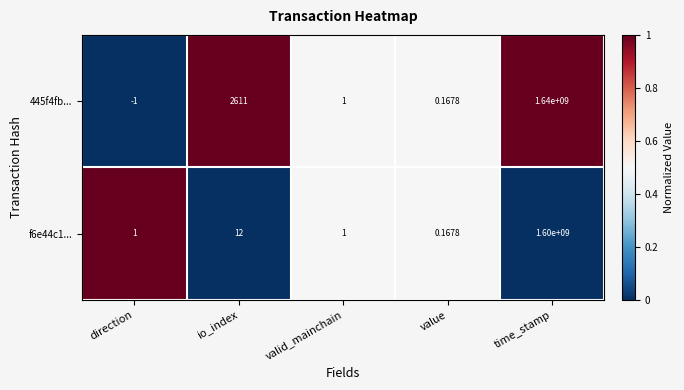

Which series changed the most between direction and io_index?

445f4fb...